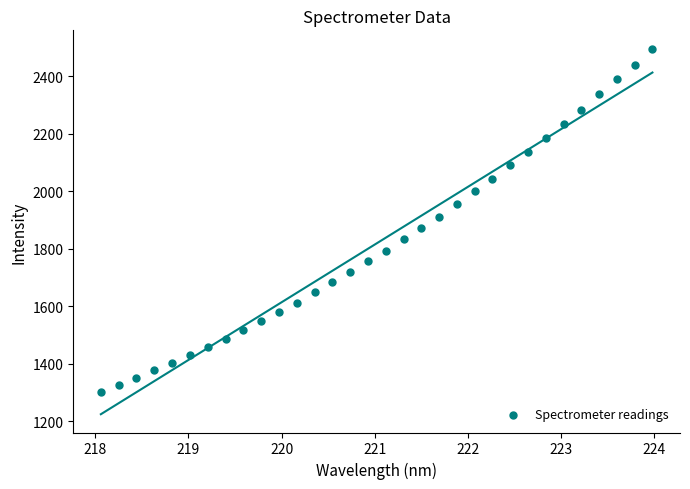

What is the range of Y values (max minus min)?

1192.5